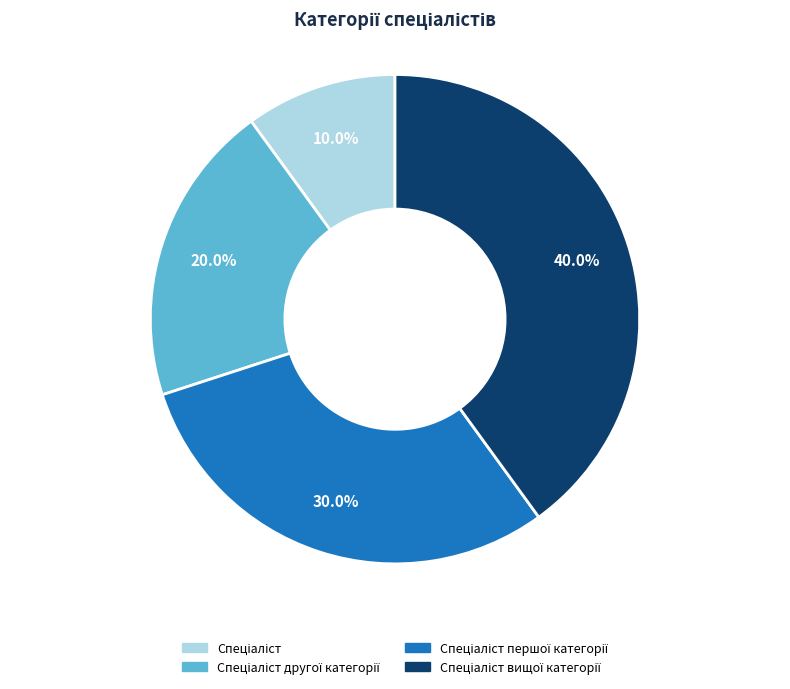

Is there a majority slice in this chart?

No